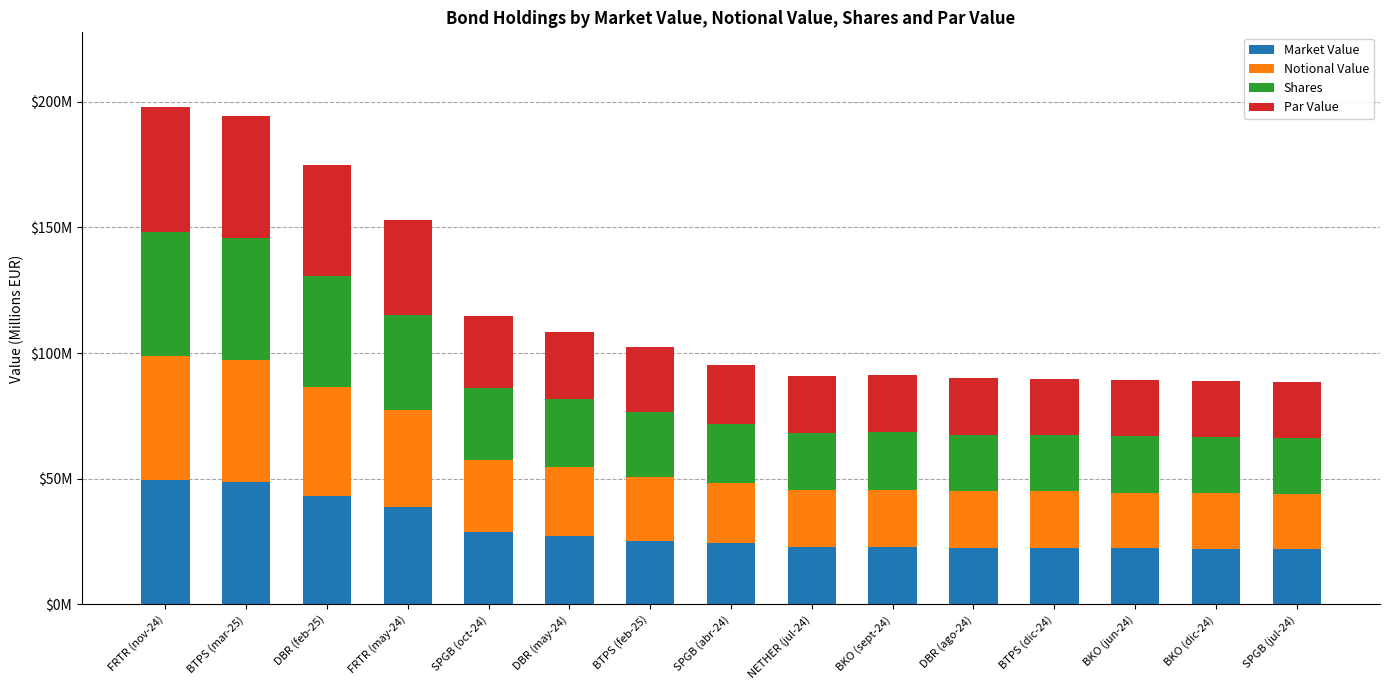

What is the label of the 10th bar from the left?

BKO (sept-24)